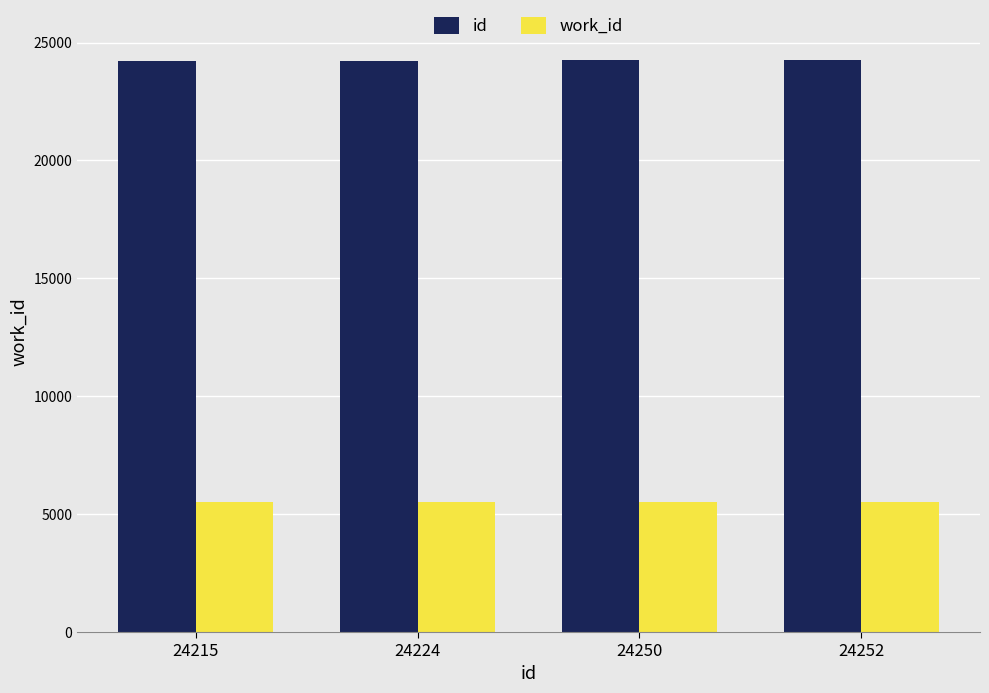

Which series has the largest total across all categories?

id